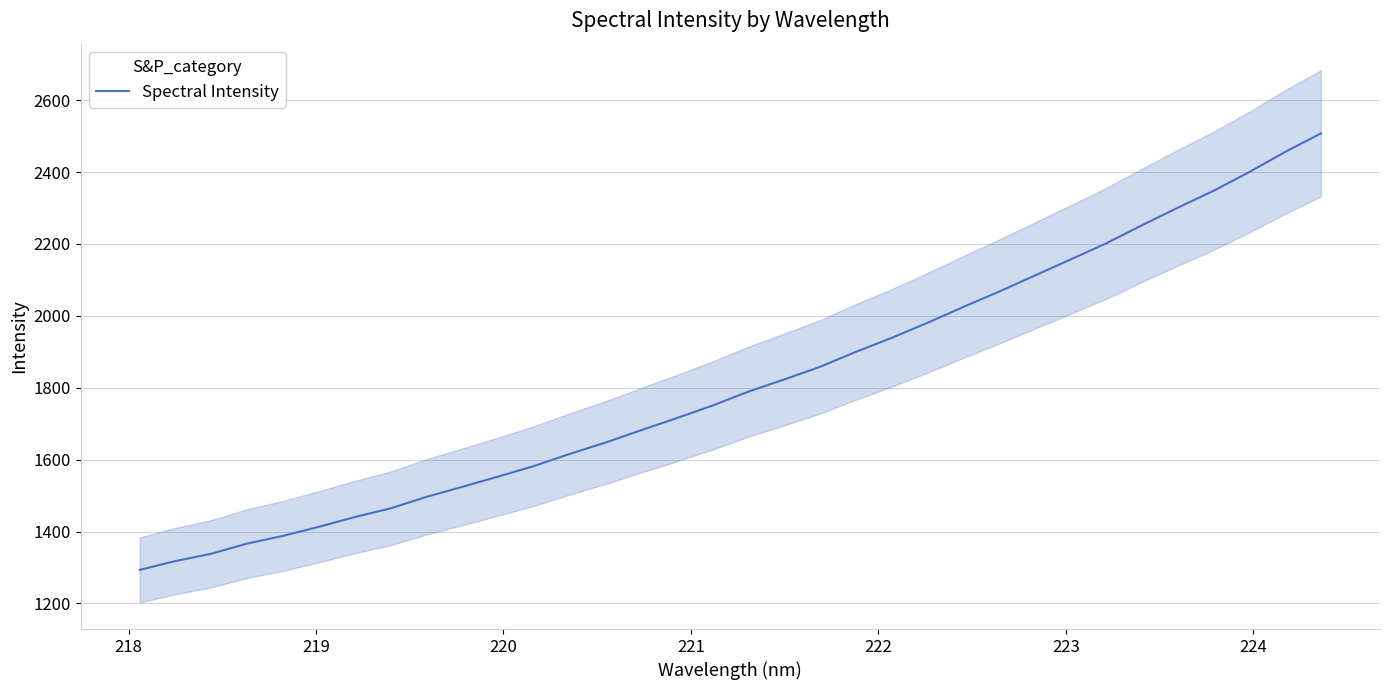

What is the maximum value for Spectral Intensity?

2507.7